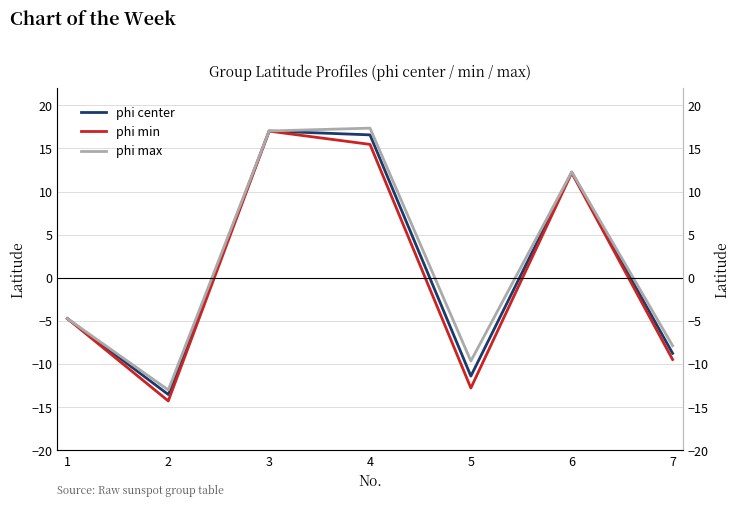

Does the chart display data point markers on the line(s)?

No